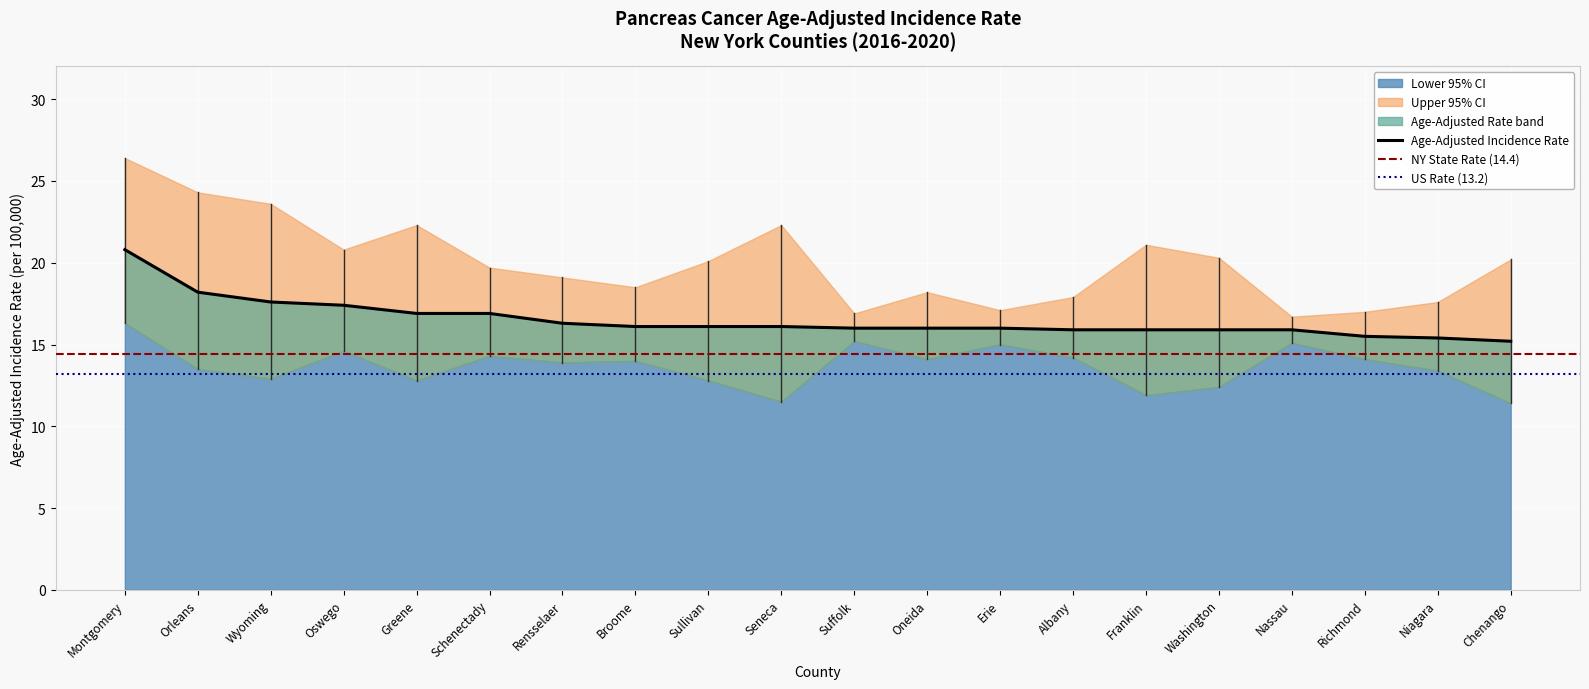

At which category does the chart reach its peak across all series?

Montgomery